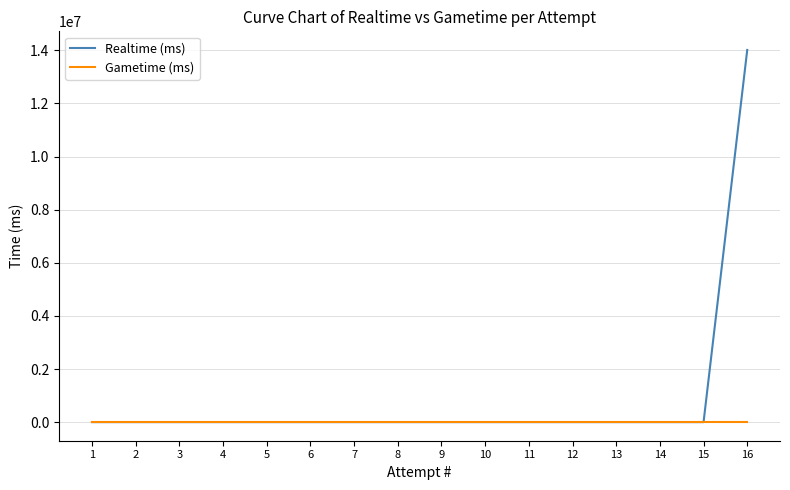

What are all the series names shown in the legend?

Realtime (ms), Gametime (ms)